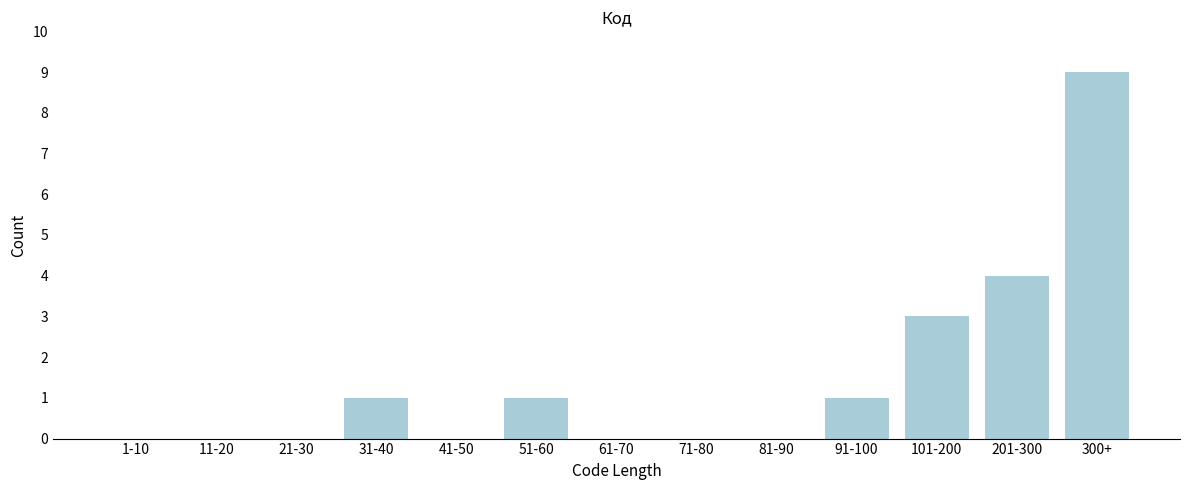

Reading left to right, what are all the values shown in this chart?

1-10=0	11-20=0	21-30=0	31-40=1	41-50=0	51-60=1	61-70=0	71-80=0	81-90=0	91-100=1	101-200=3	201-300=4	300+=9